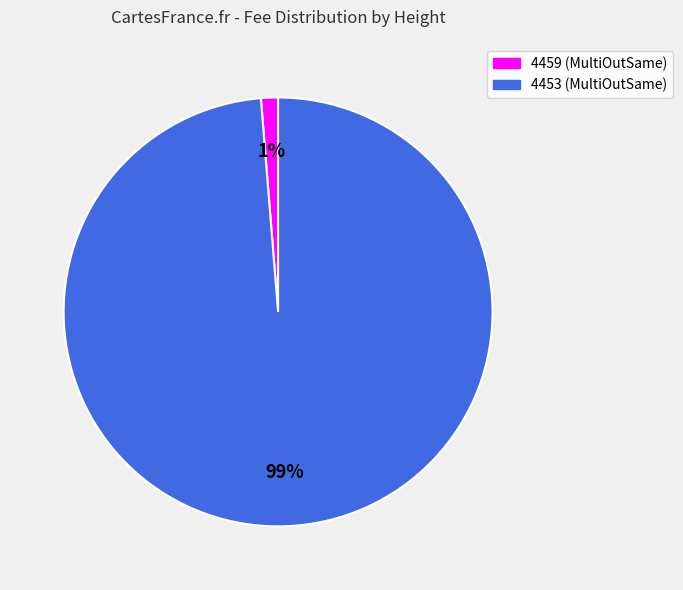

Is there any slice that represents more than half of the pie?

Yes